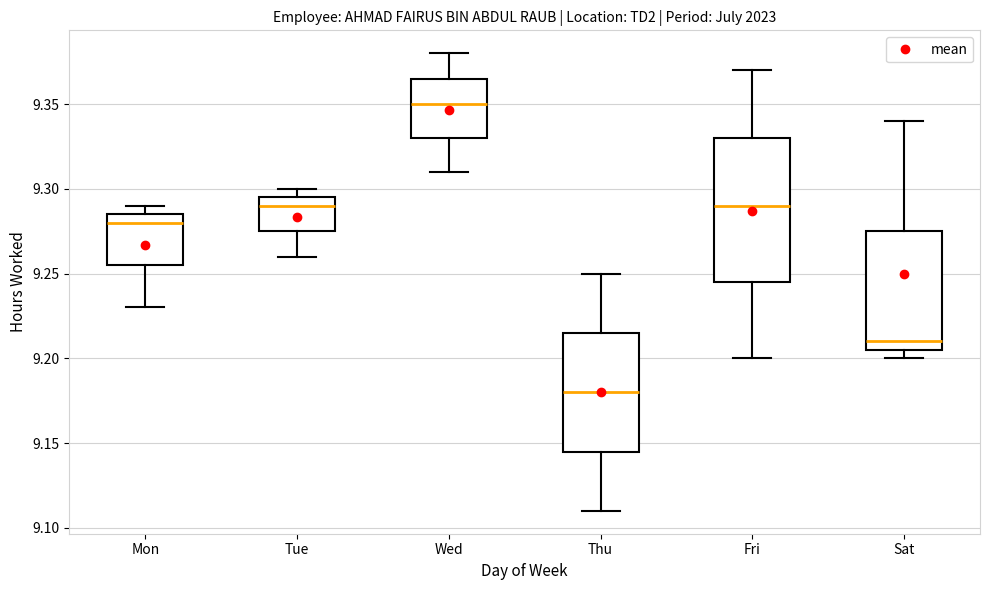

Reading left to right, transcribe this box plot: for each box, give where its median line is, the range the box spans, and where its two whiskers end, as read against the y-axis. The values are not printed on the chart, so give them approximately, as read against the axis.

Mon: median 9.280, box 9.255 to 9.285, whiskers 9.230 to 9.290
Tue: median 9.290, box 9.275 to 9.295, whiskers 9.260 to 9.300
Wed: median 9.350, box 9.330 to 9.365, whiskers 9.310 to 9.380
Thu: median 9.180, box 9.145 to 9.215, whiskers 9.110 to 9.250
Fri: median 9.290, box 9.245 to 9.330, whiskers 9.200 to 9.370
Sat: median 9.210, box 9.205 to 9.275, whiskers 9.200 to 9.340